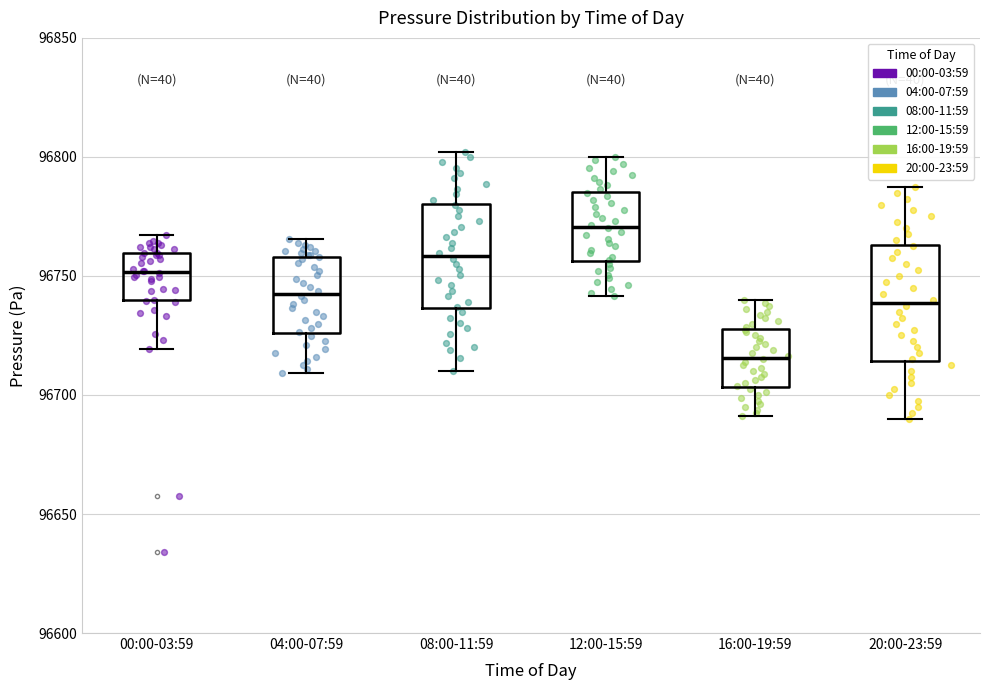

Reading left to right, read every box against the y-axis: the position of its median line, the range the box covers, and the ends of its whiskers. The values are not printed on the chart, so give them approximately, as read against the axis.

00:00-03:59: median 96750, box 96740 to 96760, whiskers 96720 to 96765
04:00-07:59: median 96745, box 96725 to 96760, whiskers 96710 to 96765
08:00-11:59: median 96760, box 96735 to 96780, whiskers 96710 to 96800
12:00-15:59: median 96770, box 96755 to 96785, whiskers 96740 to 96800
16:00-19:59: median 96715, box 96705 to 96730, whiskers 96690 to 96740
20:00-23:59: median 96740, box 96715 to 96765, whiskers 96690 to 96790